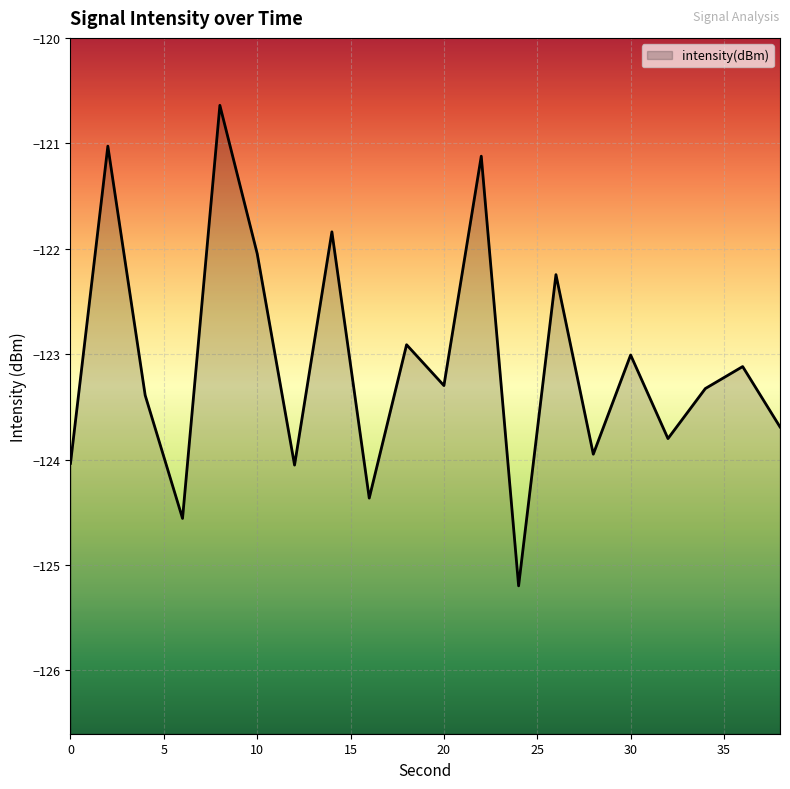

List the labels in order of value, smallest first.

24, 6, 16, 12, 0, 28, 32, 38, 4, 34, 20, 36, 30, 18, 26, 10, 14, 22, 2, 8